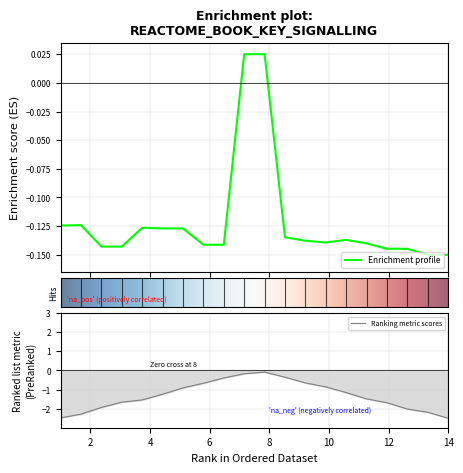

True or false: the data shows -0.1 at 14.

True